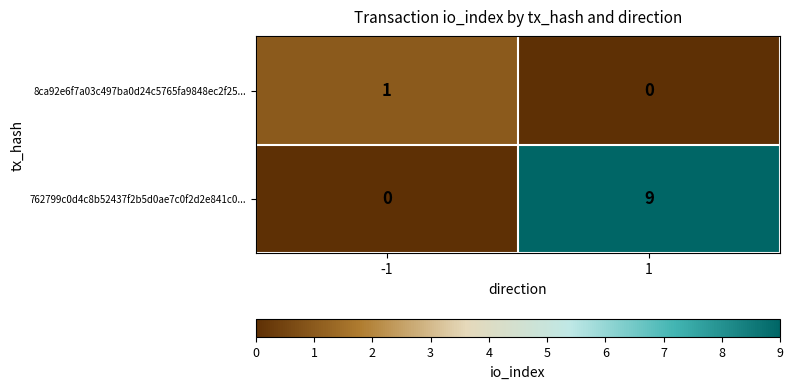

At how many categories does at least one series exceed 5?

1